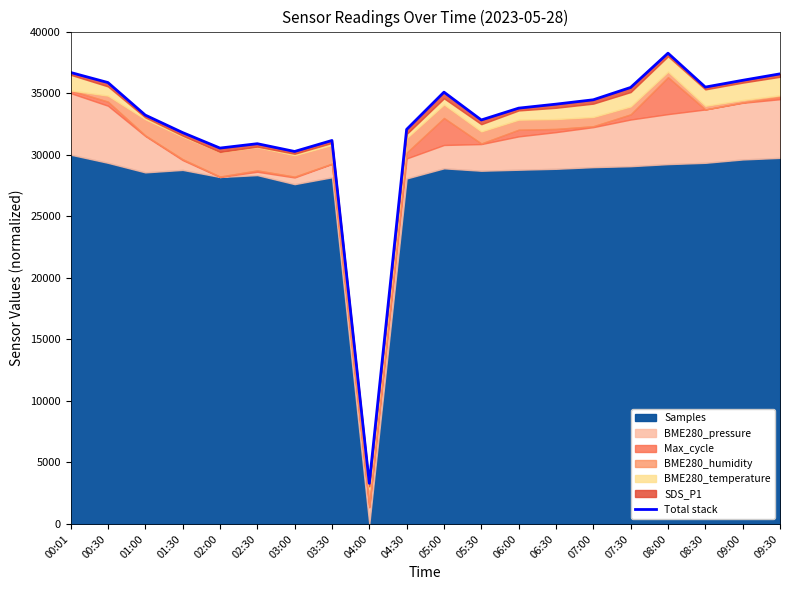

The chart shows a value of 9670.3 at 03:30. True or false?

False